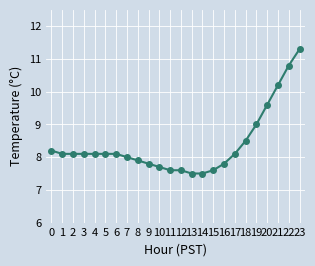

What is the difference between the maximum and minimum values?

3.8